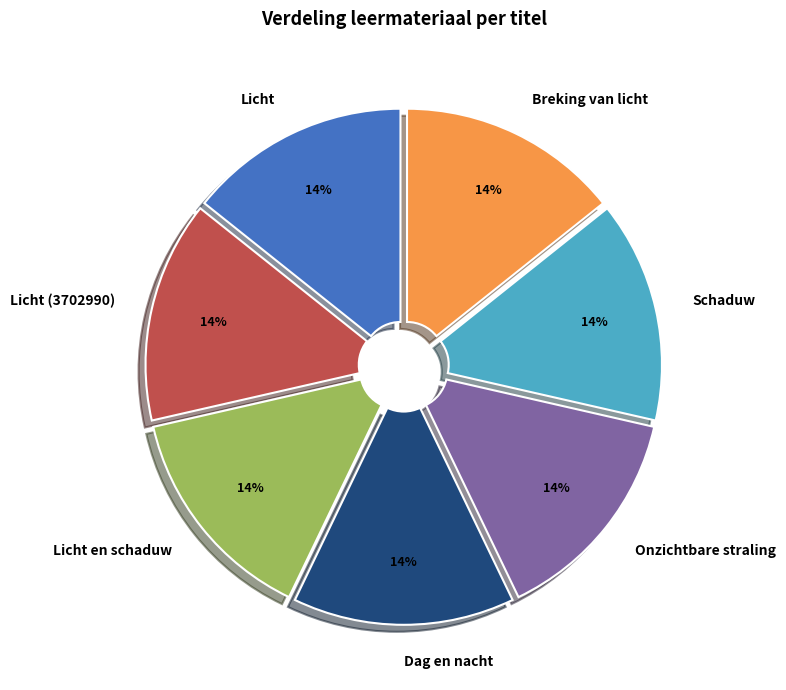

How many segments does this pie chart have?

7